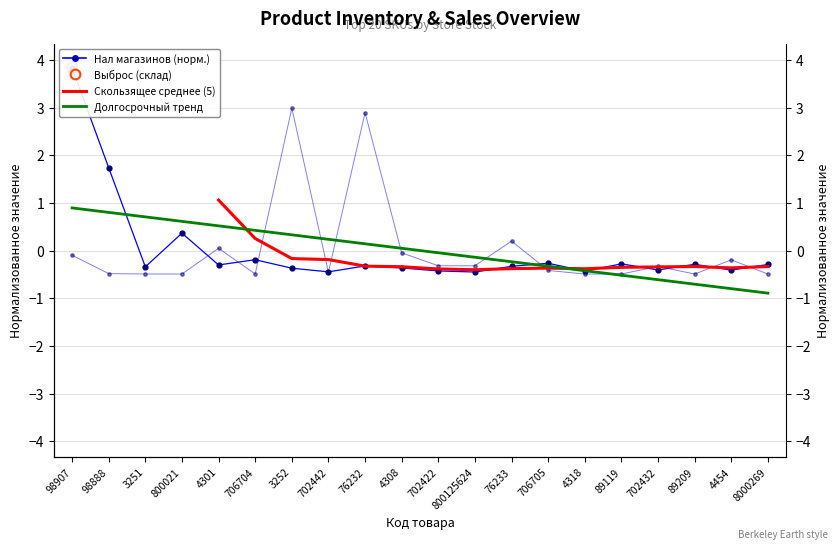

What is the total value across all series at 4318?

-1.7